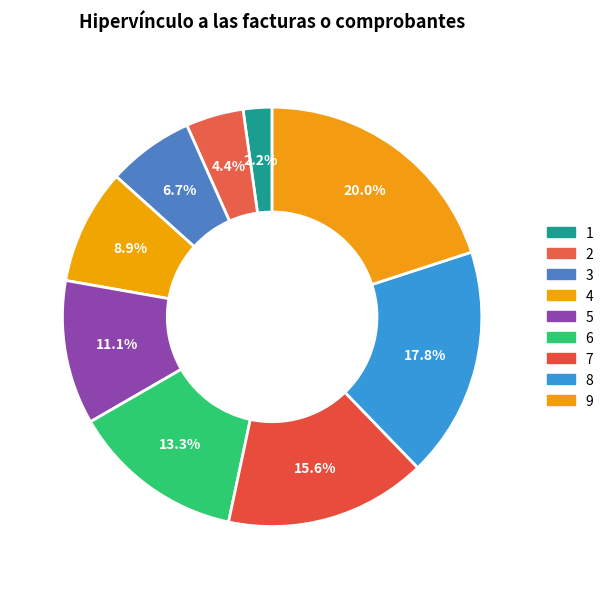

What is the smallest slice in the pie chart?

1